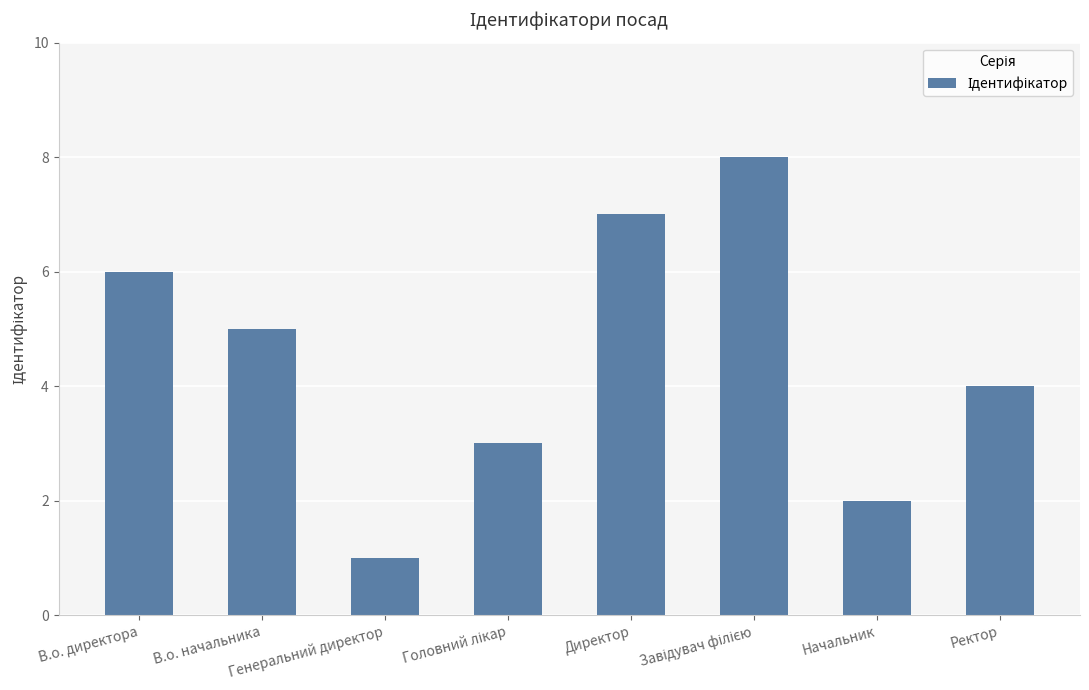

Reading left to right, extract all data points from this chart.

6	5	1	3	7	8	2	4